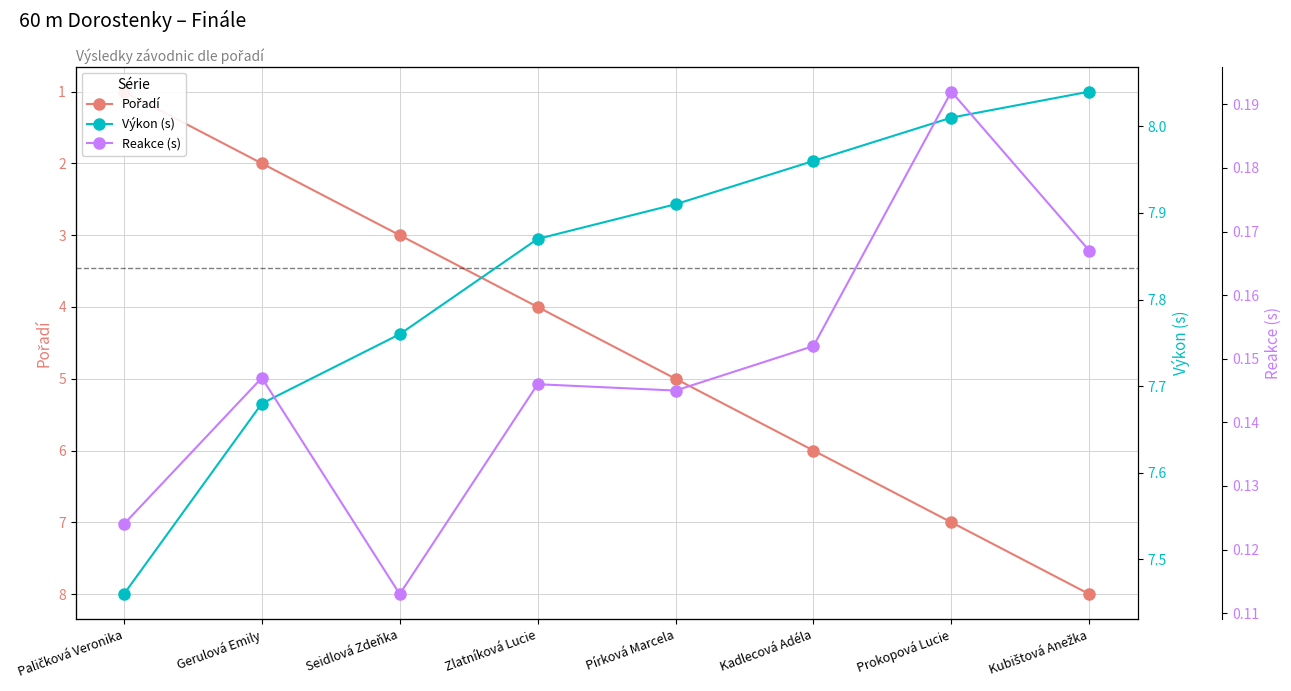

What is the smallest value displayed?

0.1